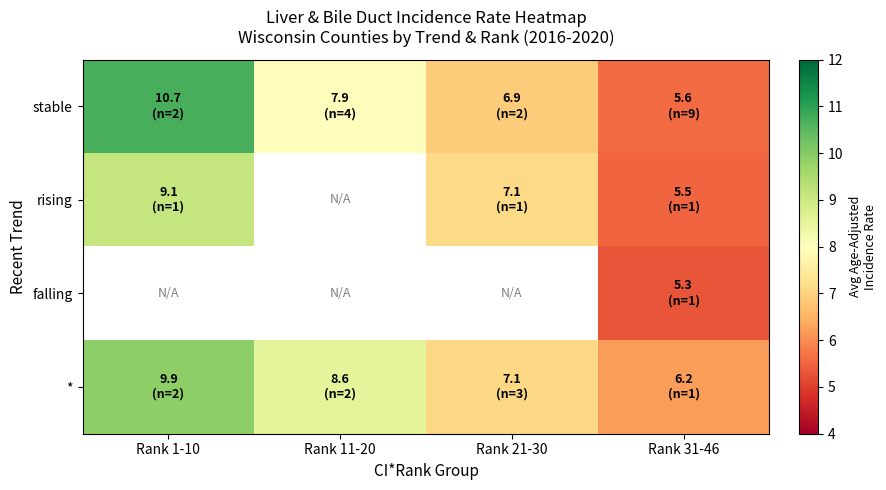

How many data points in stable are less than 7?

2